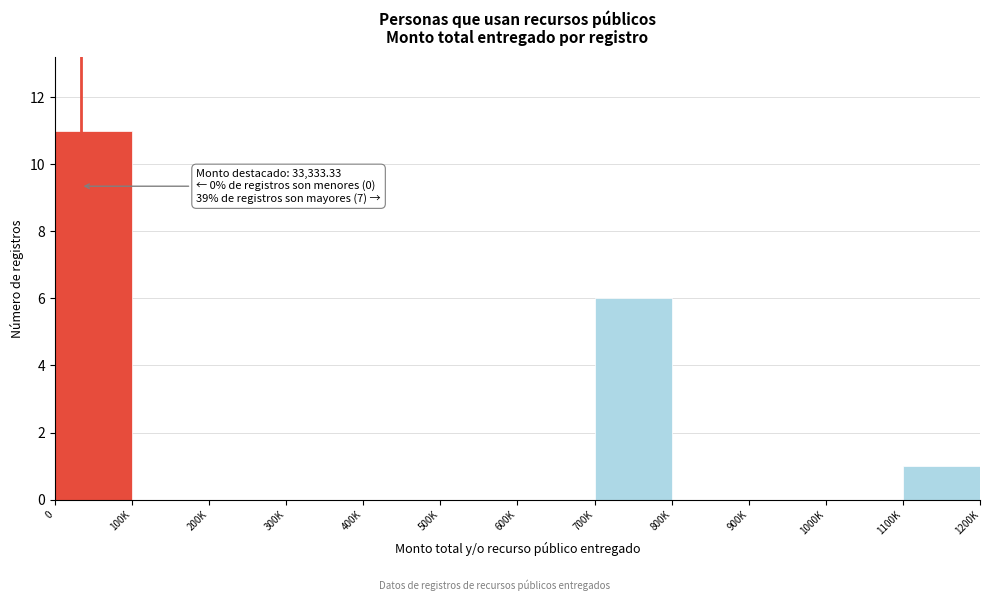

Reading right to left, what are all the values shown in this chart?

1100K=1	1000K=0	900K=0	800K=0	700K=6	600K=0	500K=0	400K=0	300K=0	200K=0	100K=0	0=11